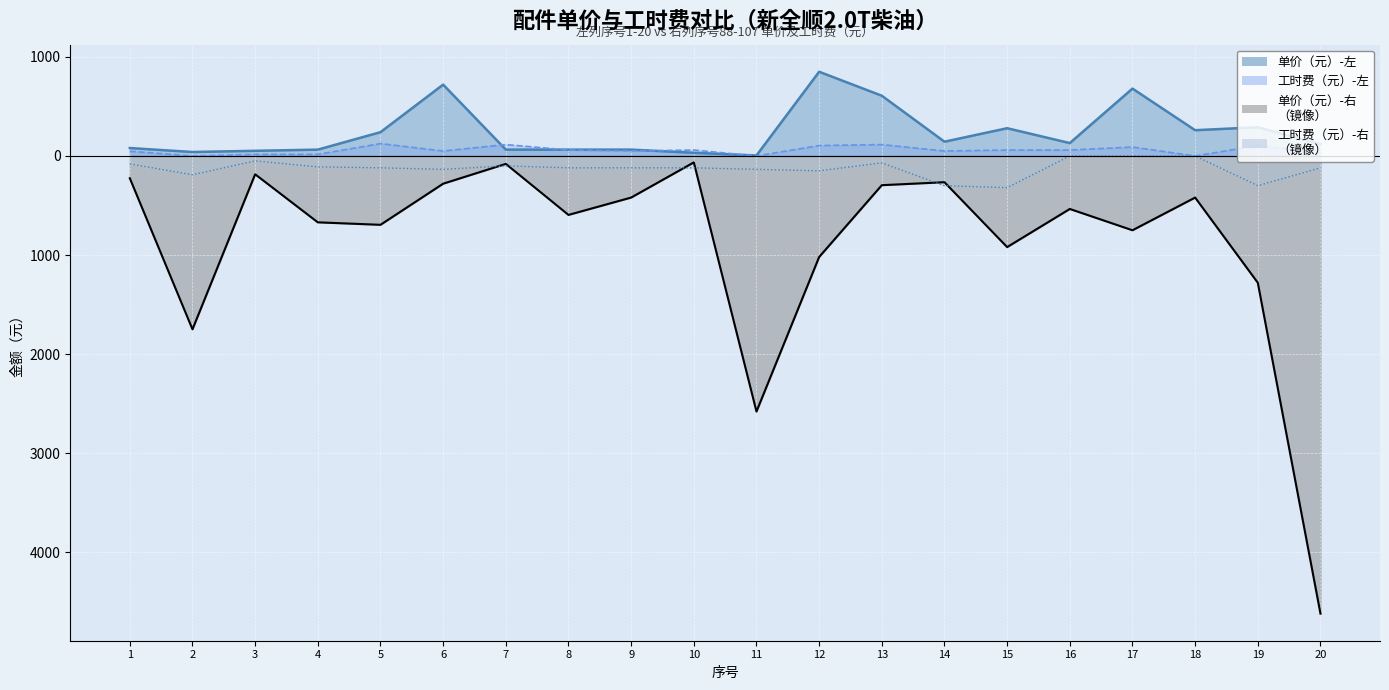

True or false: 单价（元）-右 has a value of -158 at 14.

False